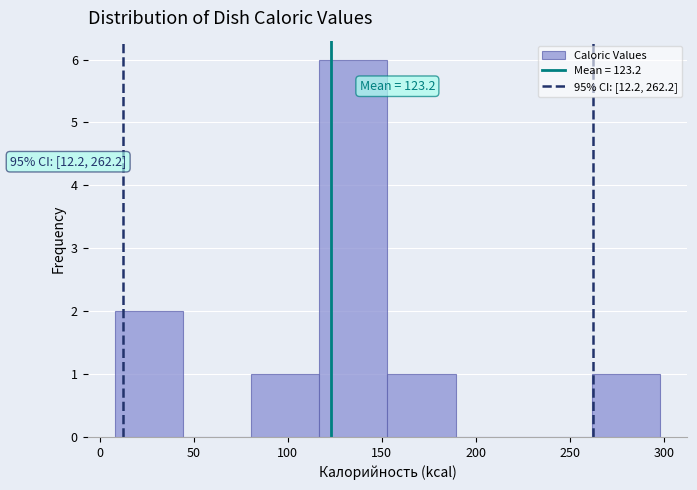

Over which range of the x-axis is the bar tallest?

115 to 155